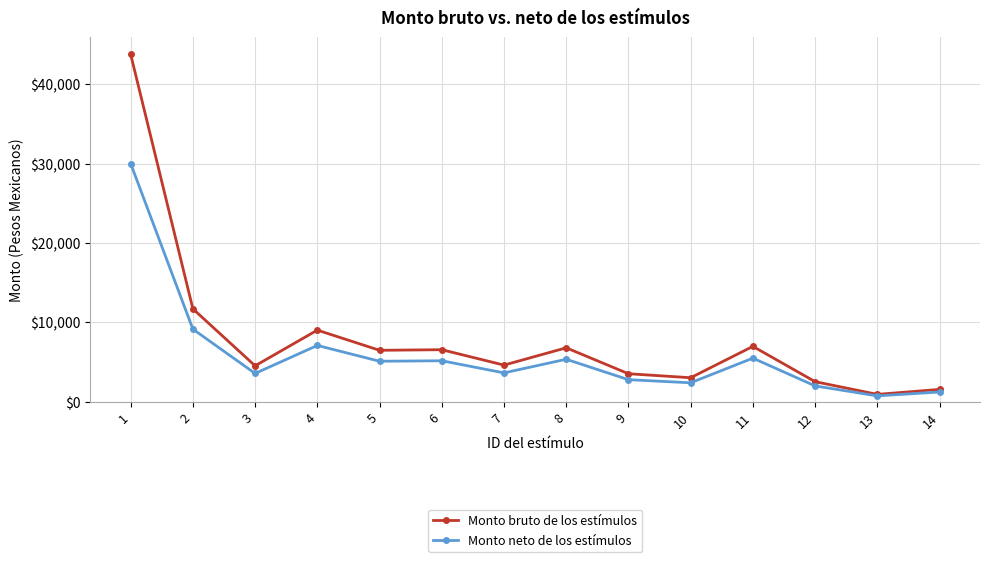

At how many categories does at least one series exceed 33963?

1